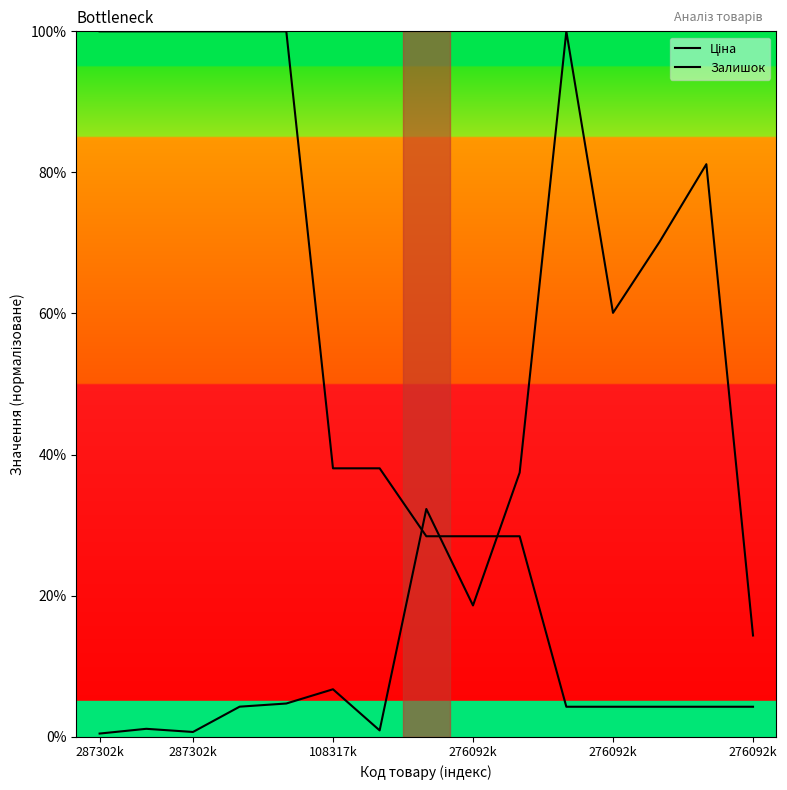

Does the chart have visible grid lines?

No